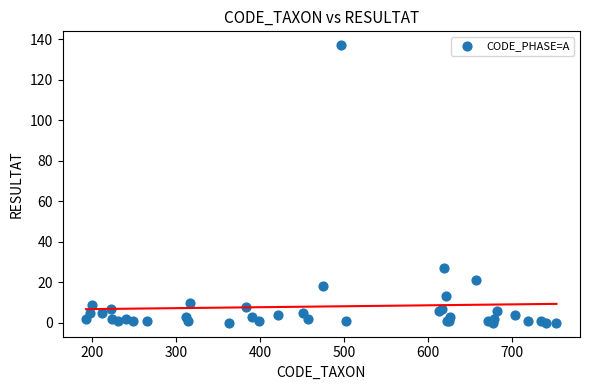

What Y value in the scatter plot is closest to 68?

27